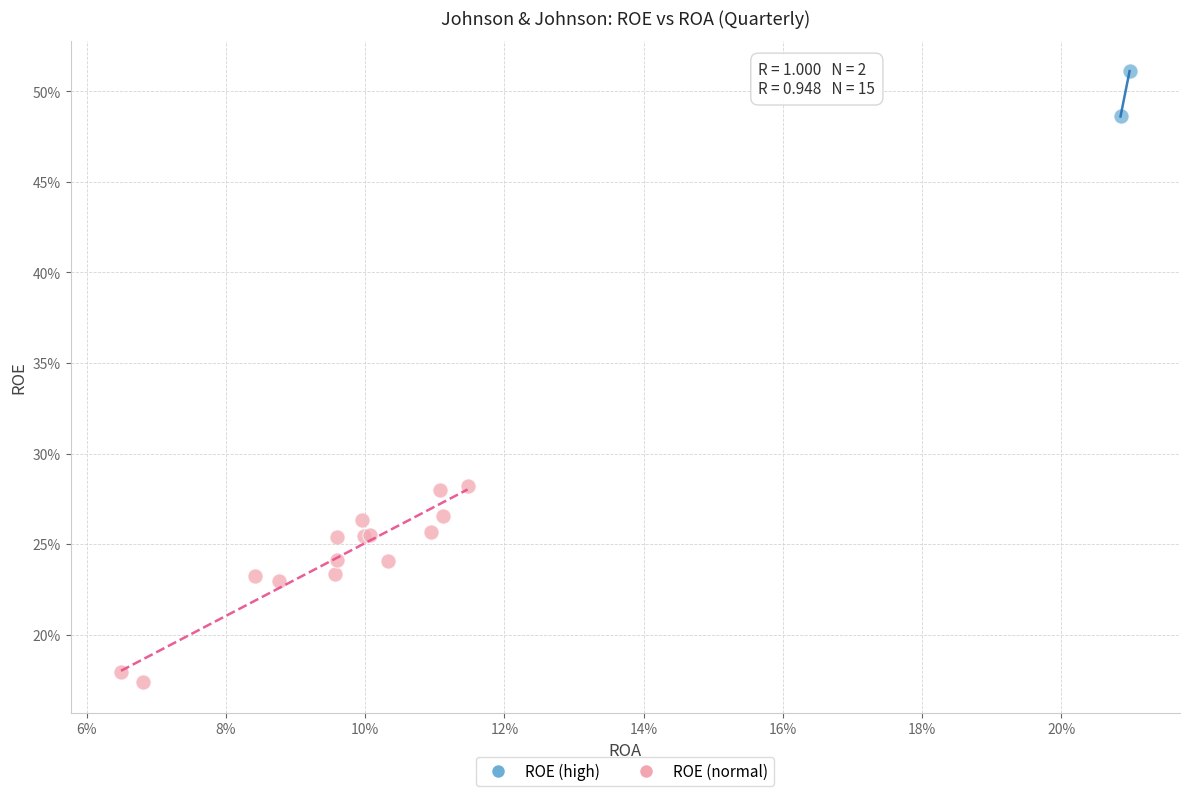

What are all the series names shown in the legend?

ROE (high), ROE (normal)